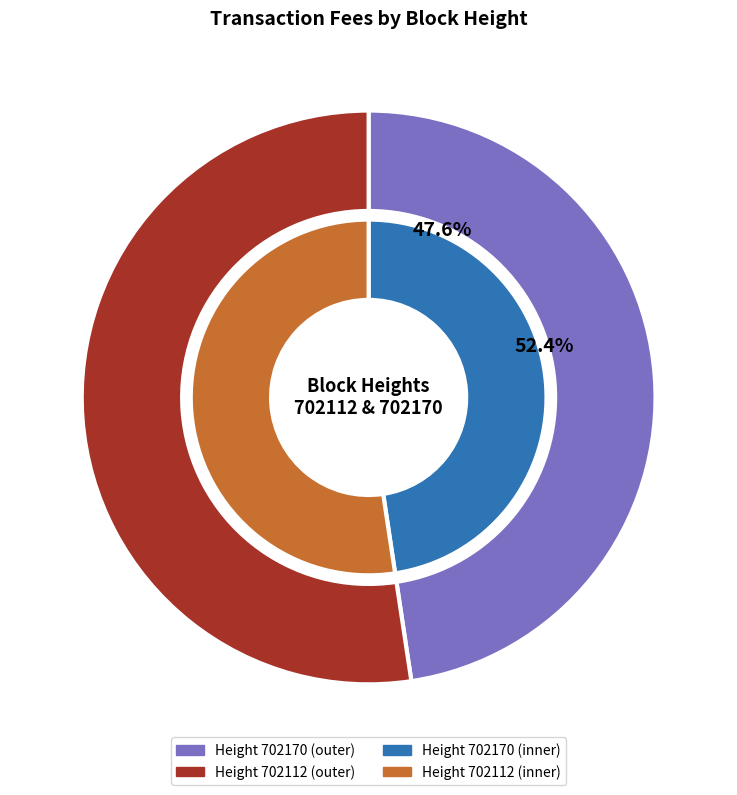

What is the largest slice in the pie chart?

702112